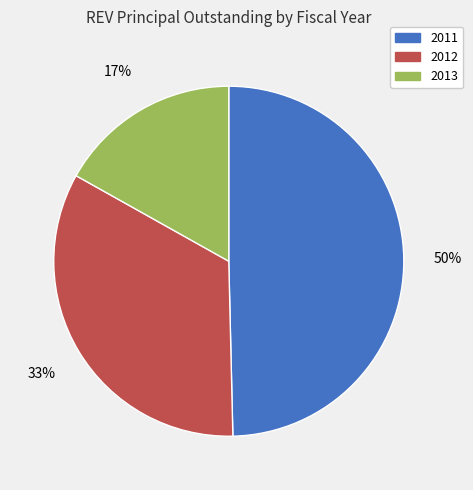

To the nearest percent, what is the combined percentage of 2012 and 2013?

50%